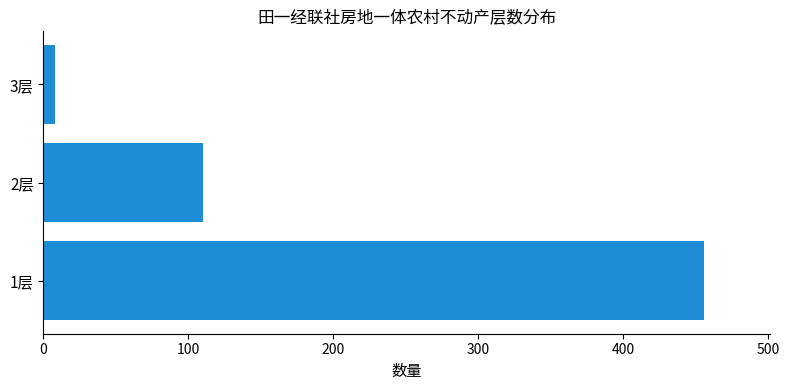

Rank the categories by value from highest to lowest.

1层, 2层, 3层